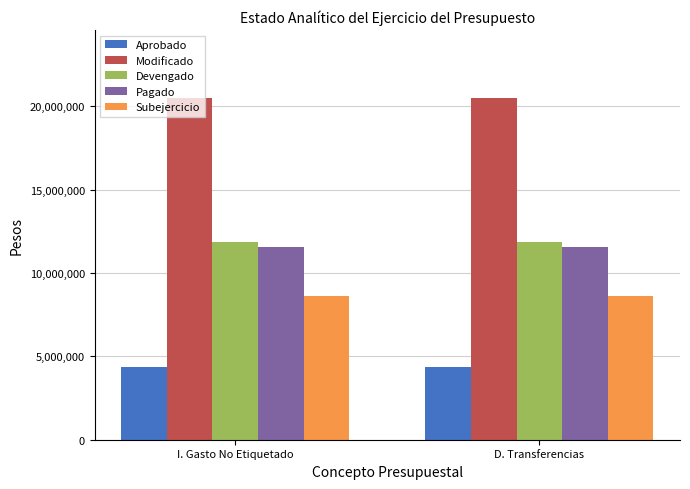

The value of Pagado at D. Transferencias is 15815678.5. True or false?

False